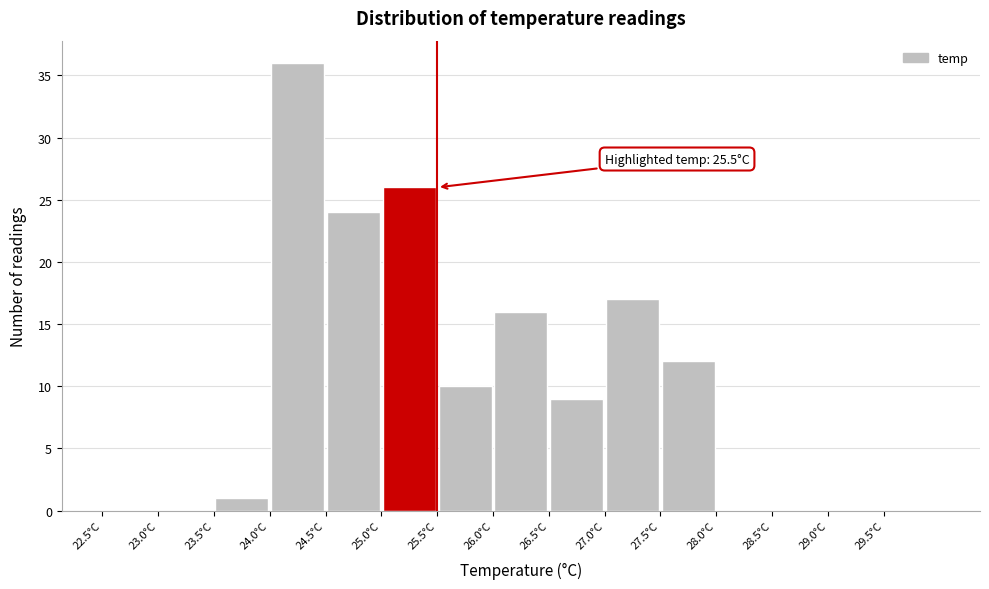

Over which range of the x-axis is the bar tallest?

24.0 to 24.5